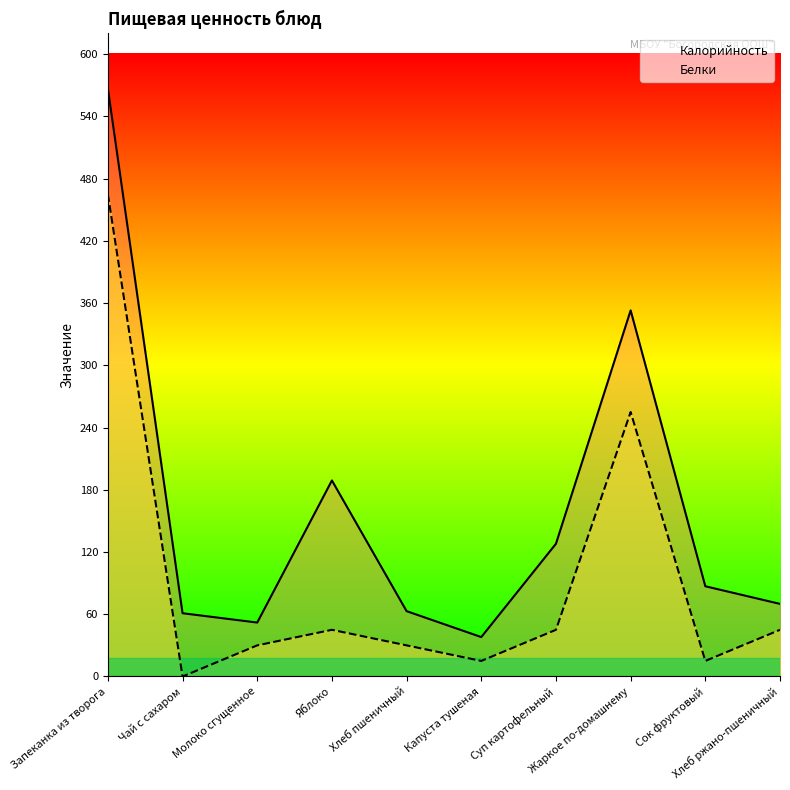

Reading left to right, what are all the values shown in this chart?

Калорийность: Запеканка из творога=567	Чай с сахаром=61	Молоко сгущенное=52	Яблоко=189	Хлеб пшеничный=63	Капуста тушеная=38	Суп картофельный=128	Жаркое по-домашнему=353	Сок фруктовый=87	Хлеб ржано-пшеничный=70
Белки: Запеканка из творога=465	Чай с сахаром=0	Молоко сгущенное=30	Яблоко=45	Хлеб пшеничный=30	Капуста тушеная=15	Суп картофельный=45	Жаркое по-домашнему=255	Сок фруктовый=15	Хлеб ржано-пшеничный=45